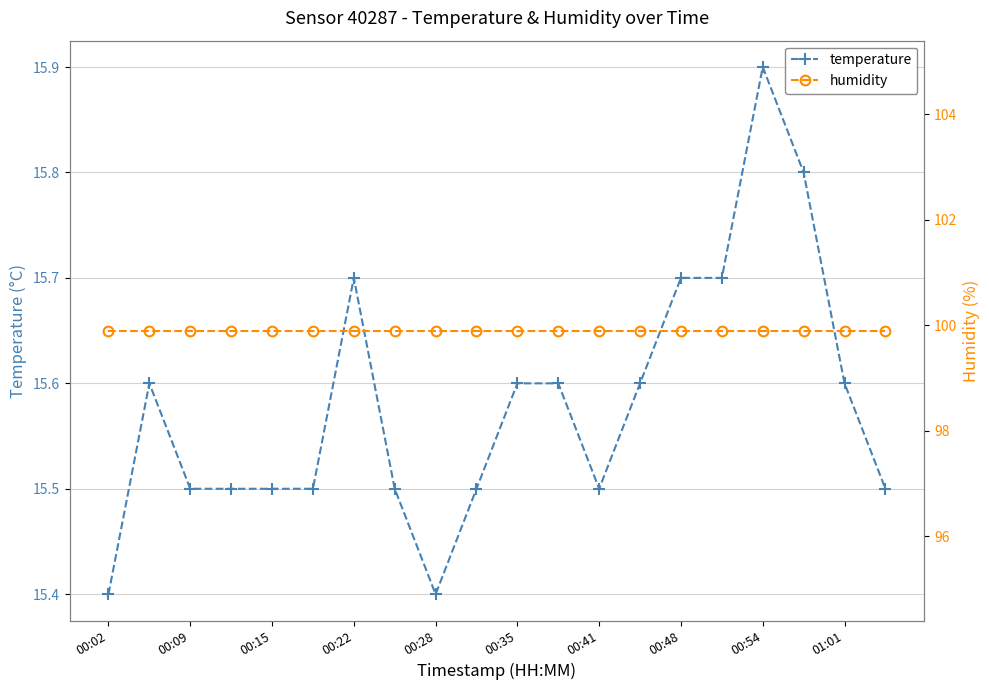

True or false: temperature and humidity cross at least once.

False